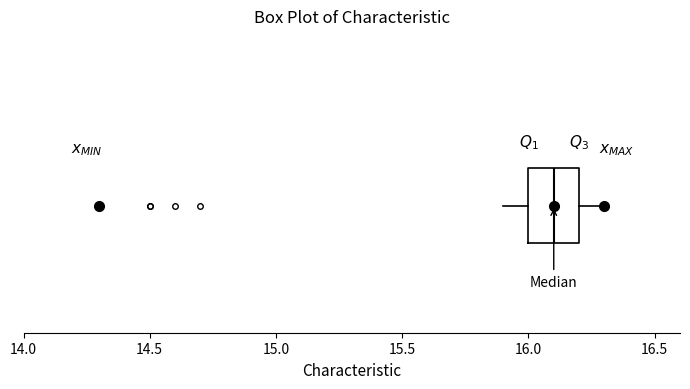

Transcribe this box plot: give where the median line is, the range the box spans, and where the two whiskers end, as read against the x-axis. The values are not printed on the chart, so give them approximately, as read against the axis.

median 16.1, box 16.0 to 16.2, whiskers 15.9 to 16.3